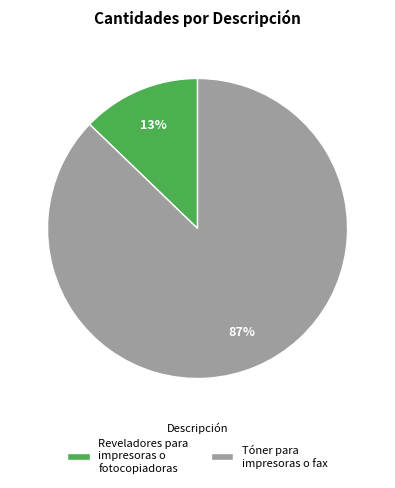

Is Tóner para impresoras o fax the majority of the pie?

Yes